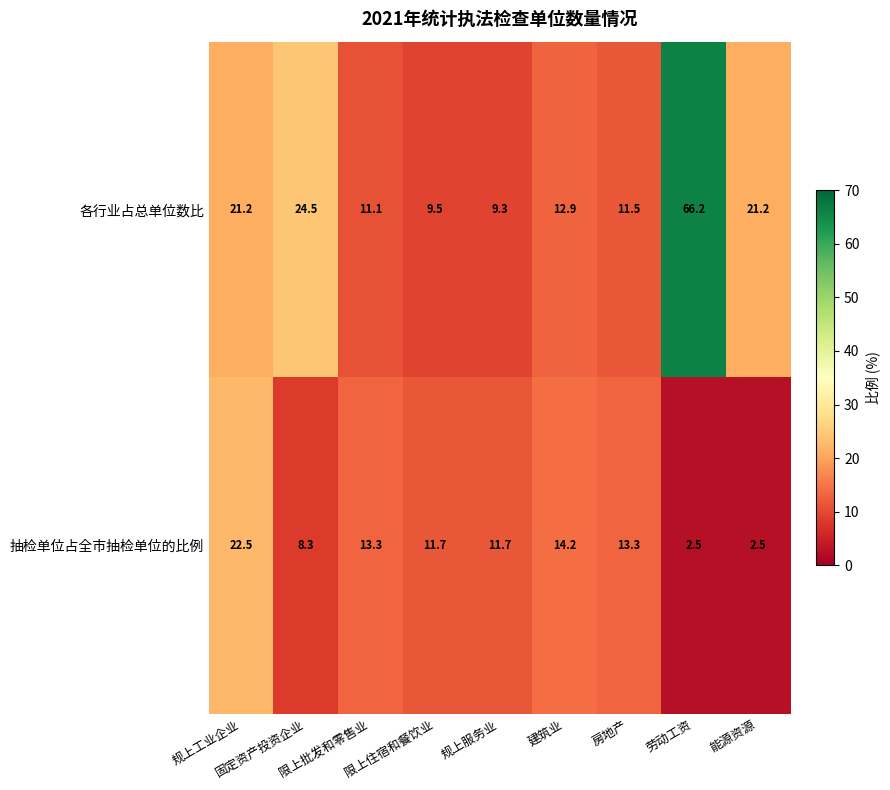

What is the difference between the highest and lowest values at 限上批发和零售业?

2.2